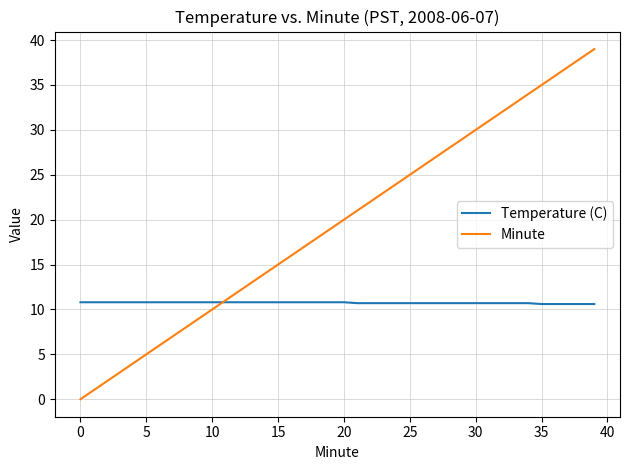

True or false: Temperature (C) and Minute intersect in this chart.

True